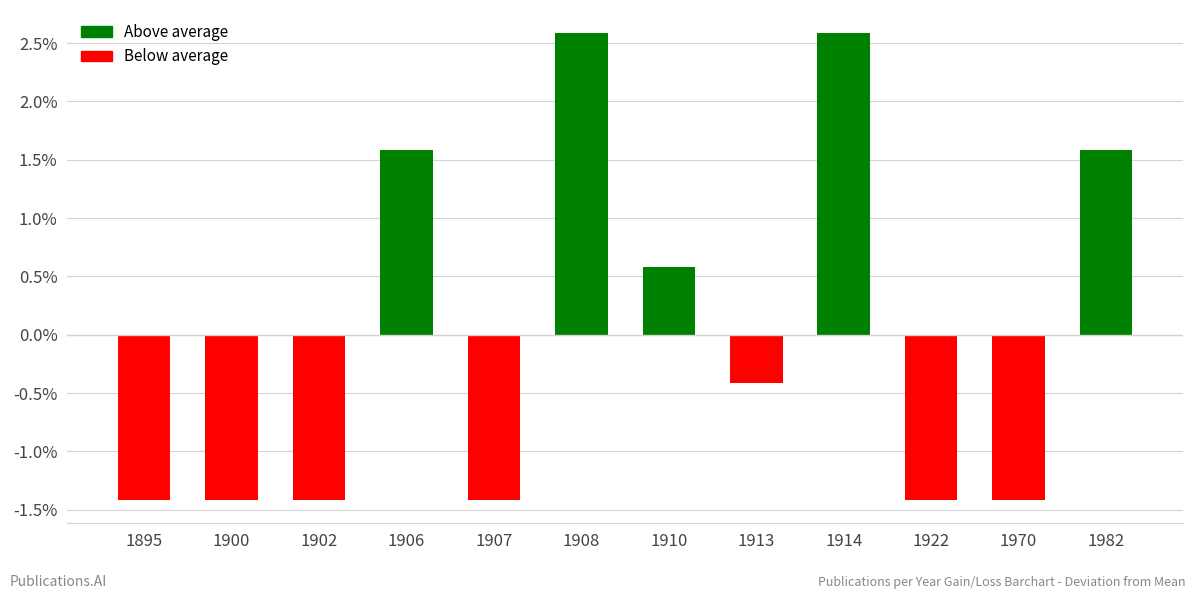

What is the difference between the second highest and minimum values?

4.0